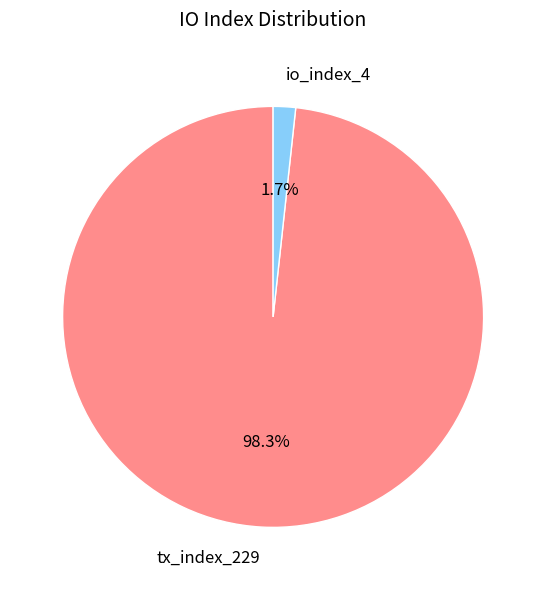

To the nearest percent, what is the average slice percentage?

50%